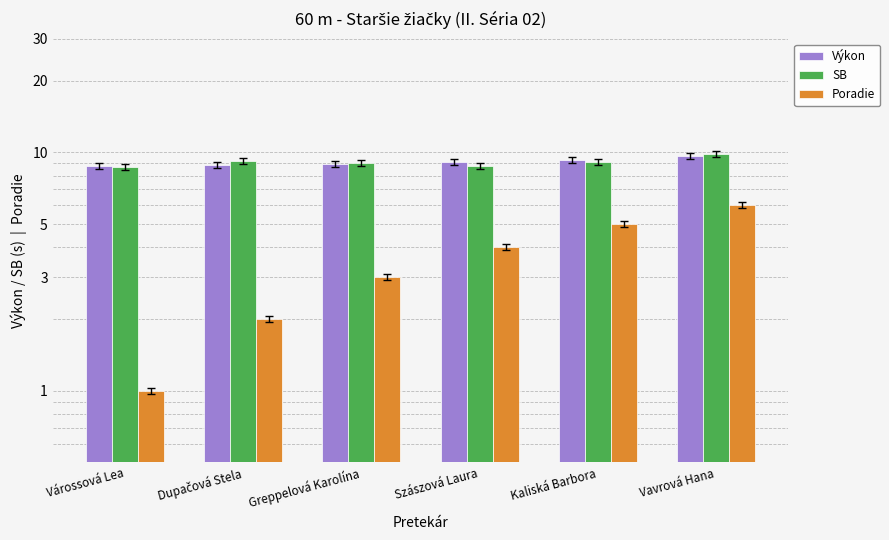

What are all the series names shown in the legend?

Výkon, SB, Poradie